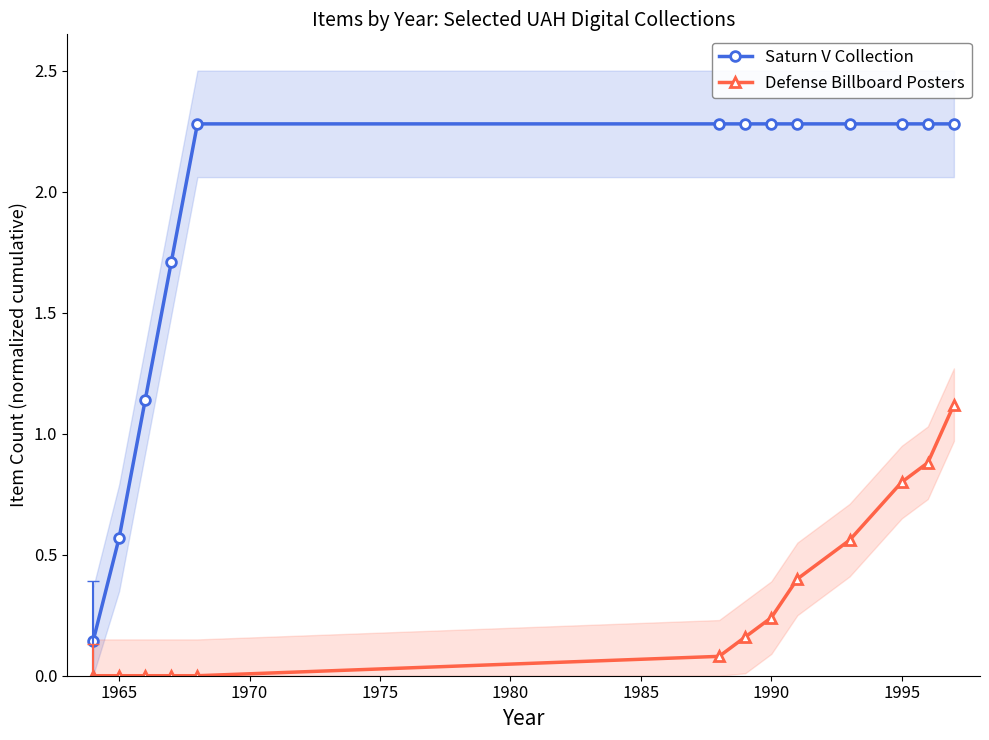

At how many categories does at least one series exceed 0?

13